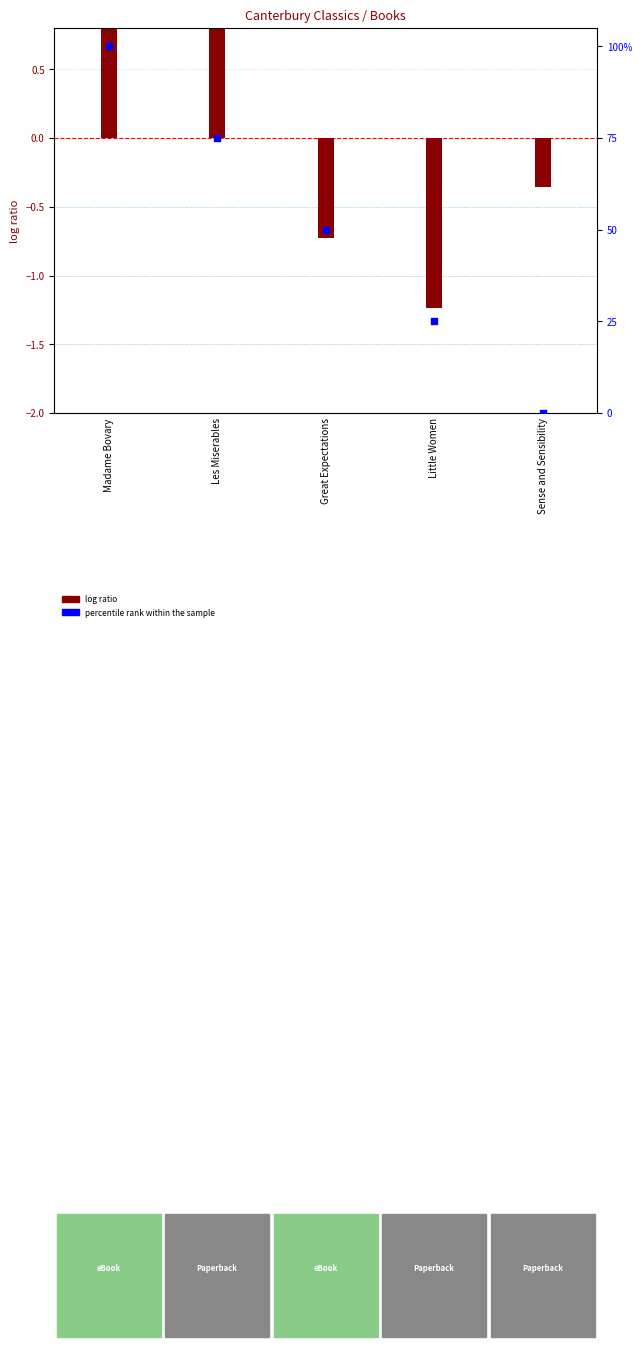

Which series has the largest Y range (max minus min)?

percentile rank within the sample